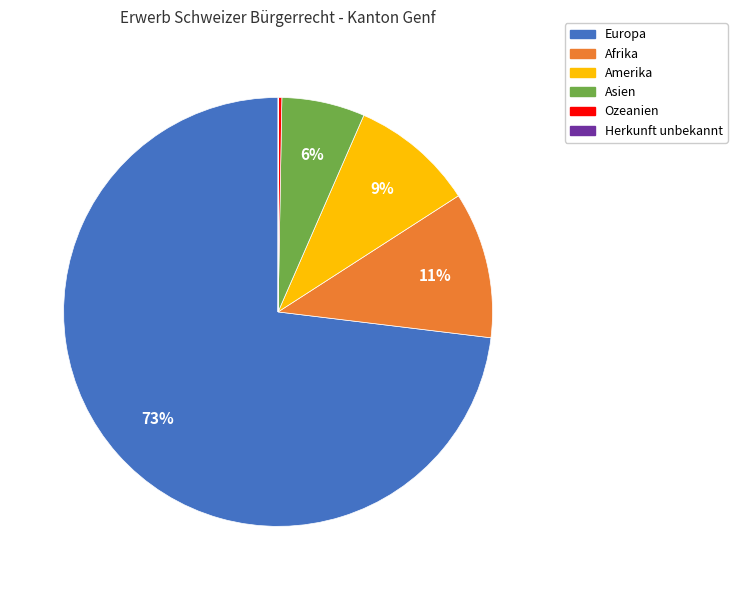

Between Asien and Afrika, which is larger?

Afrika